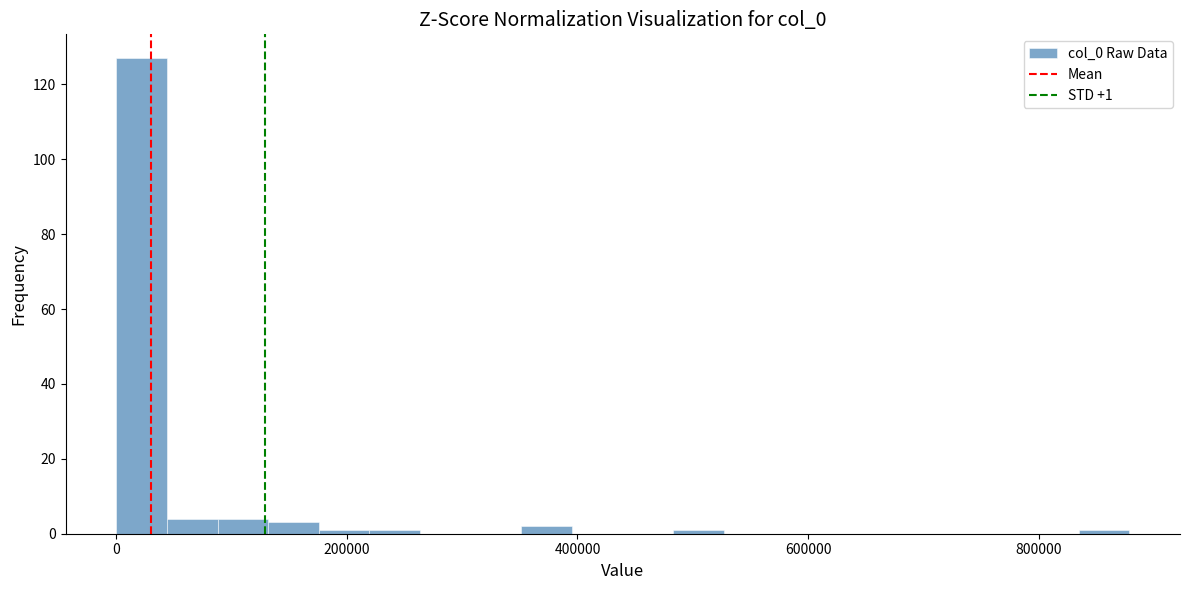

Around what value on the x-axis is the tallest bar? Give the approximate position of its centre, as read against the axis.

20000